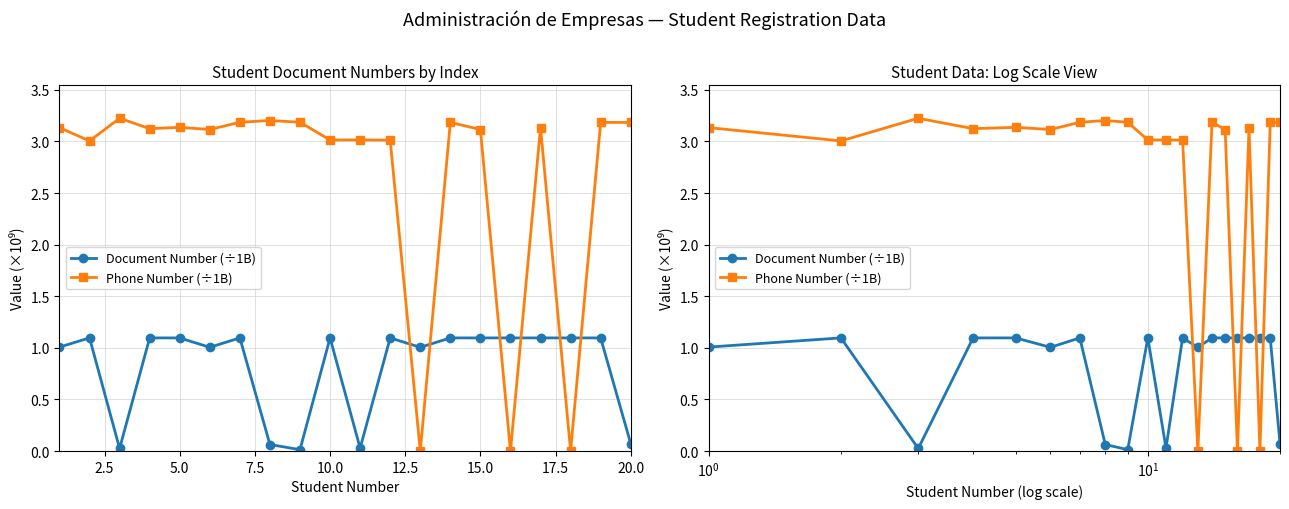

What is the total value across all series at 15.0?

4.3